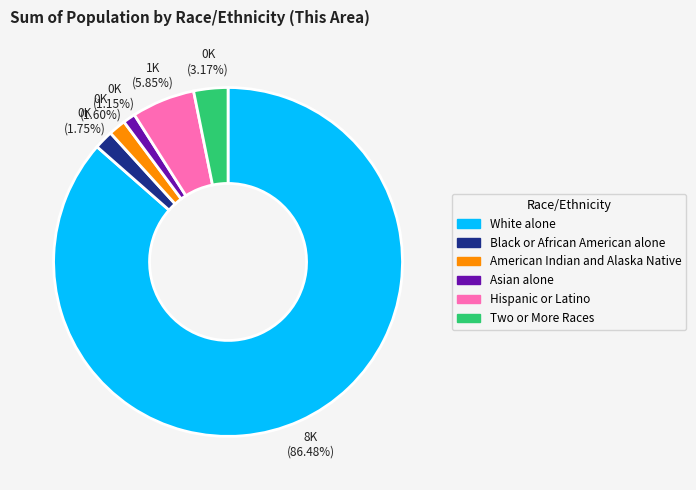

Between Black or African American alone and Two or More Races, which is larger?

Two or More Races